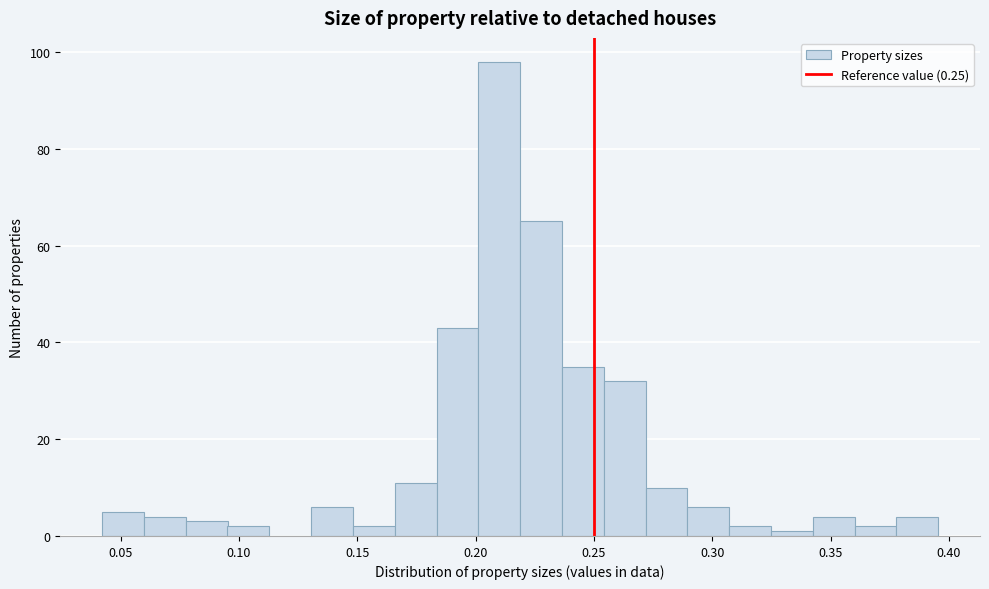

Around what value on the x-axis is the tallest bar? Give the approximate position of its centre, as read against the axis.

0.210